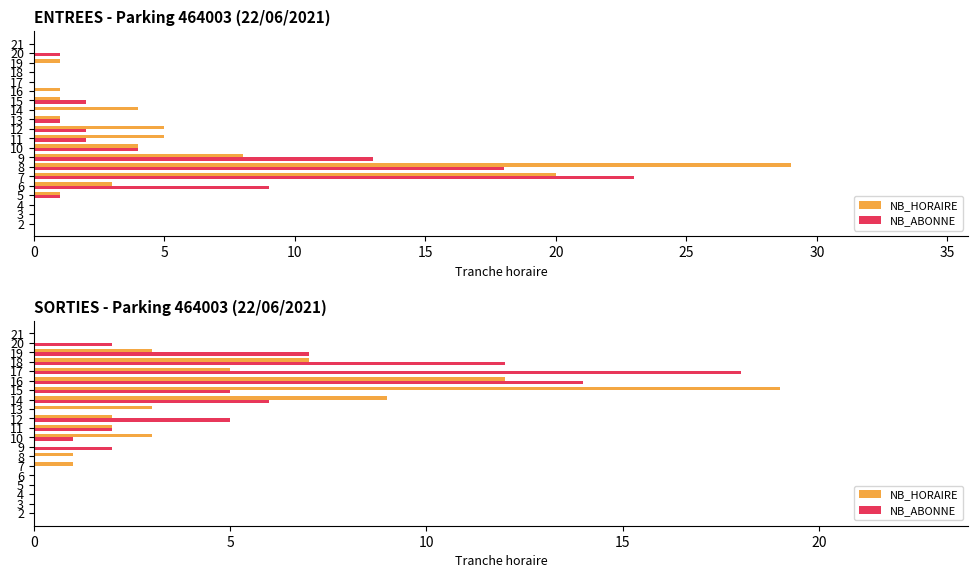

Which series has the largest total across all categories?

NB_ABONNE